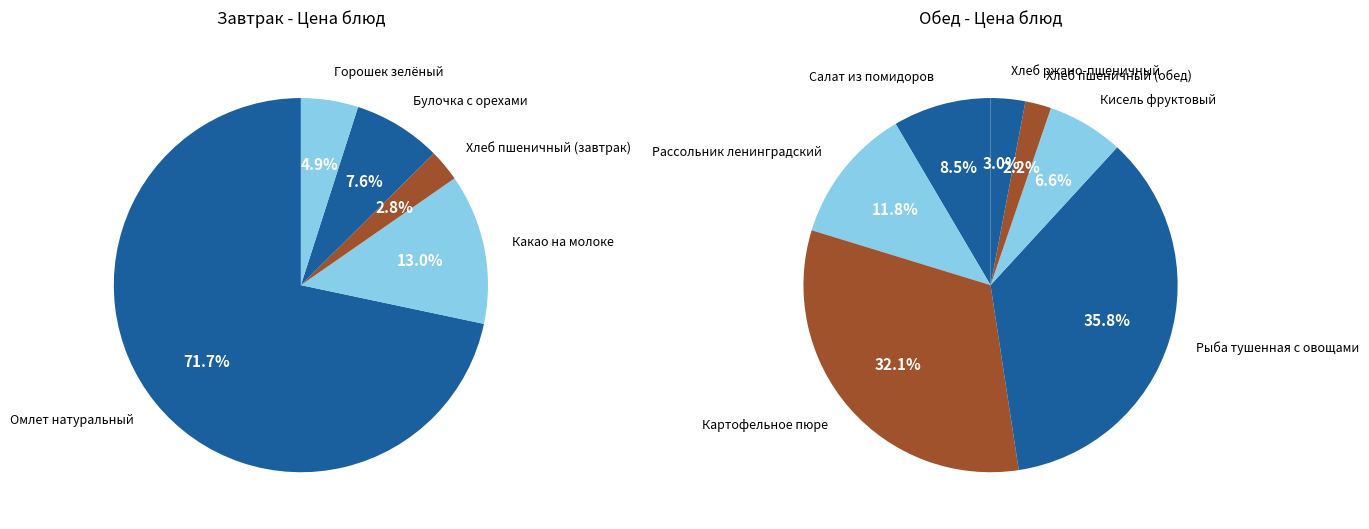

Count the number of slices in the pie.

12